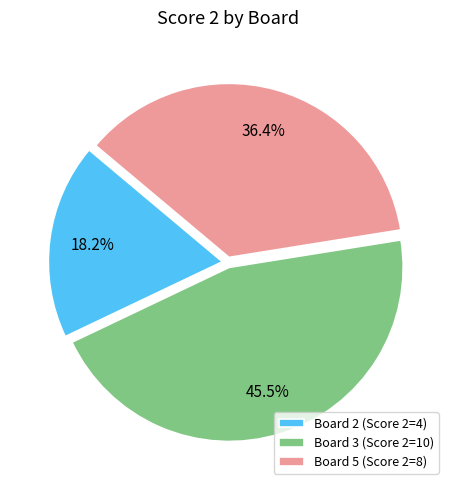

How many slices are in this pie chart?

3